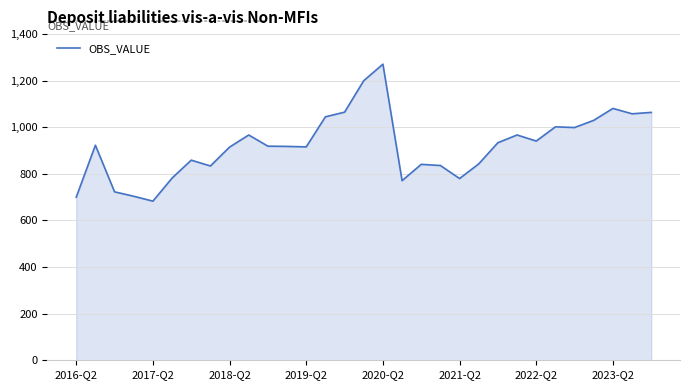

What is the maximum value shown in the chart?

1271